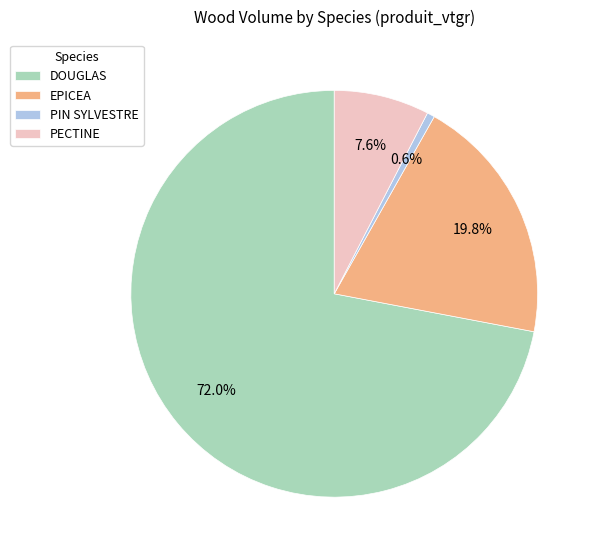

To the nearest percent, what portion does PECTINE represent?

8%